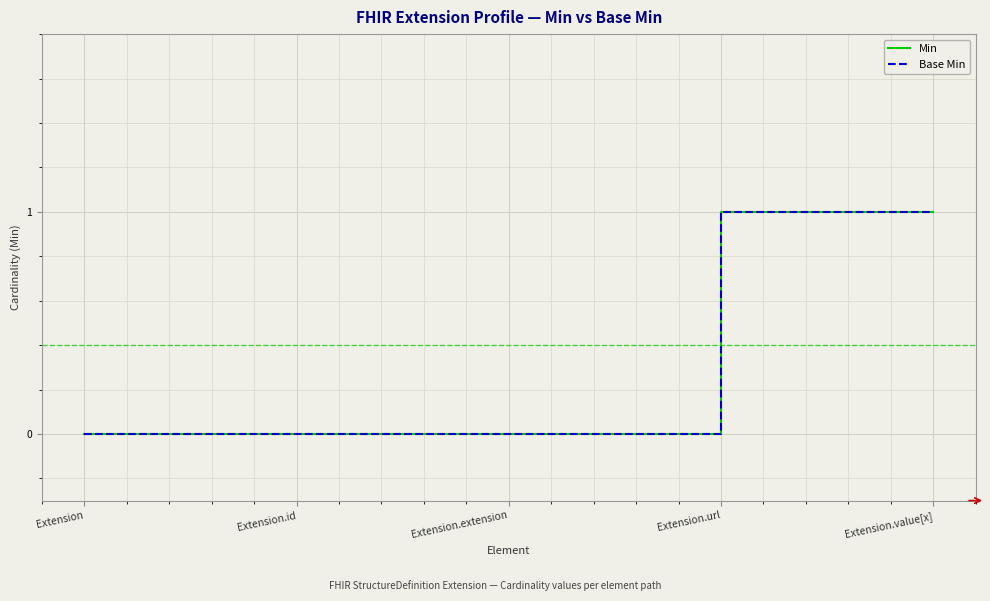

Does the chart have visible grid lines?

Yes